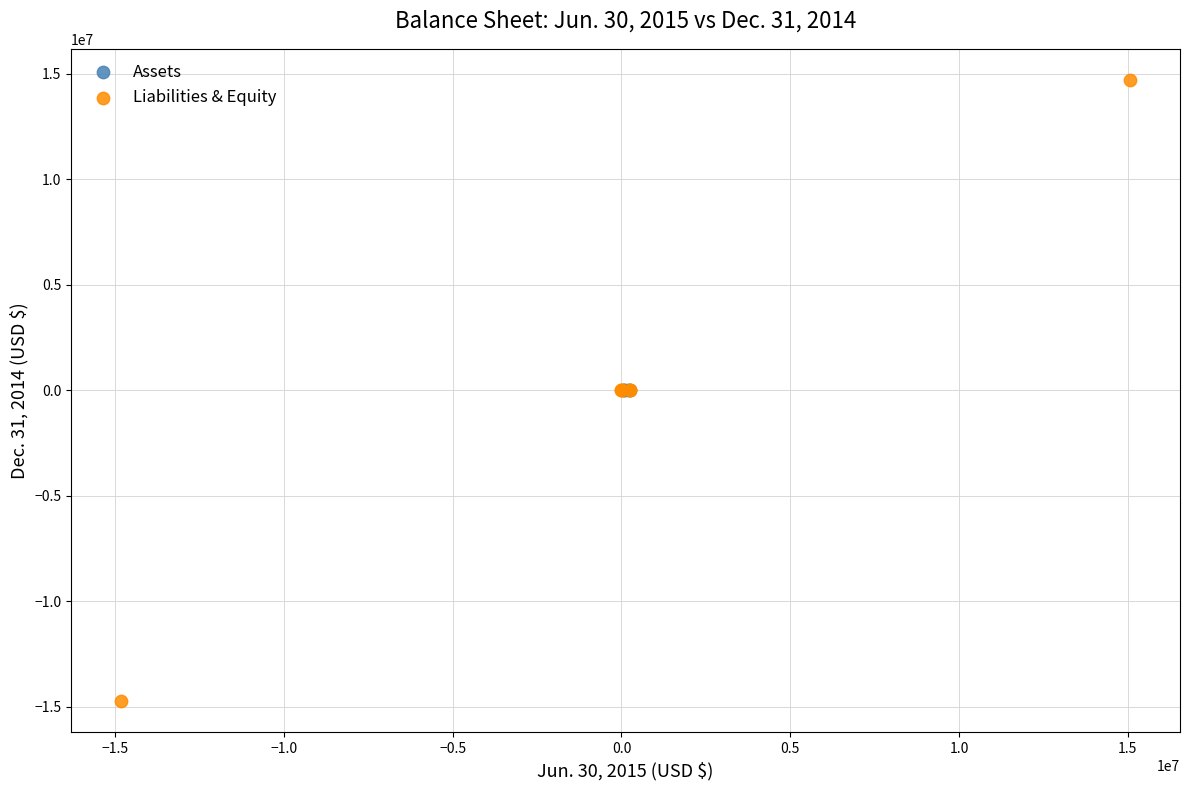

Which series has the widest spread of Y values?

Liabilities & Equity